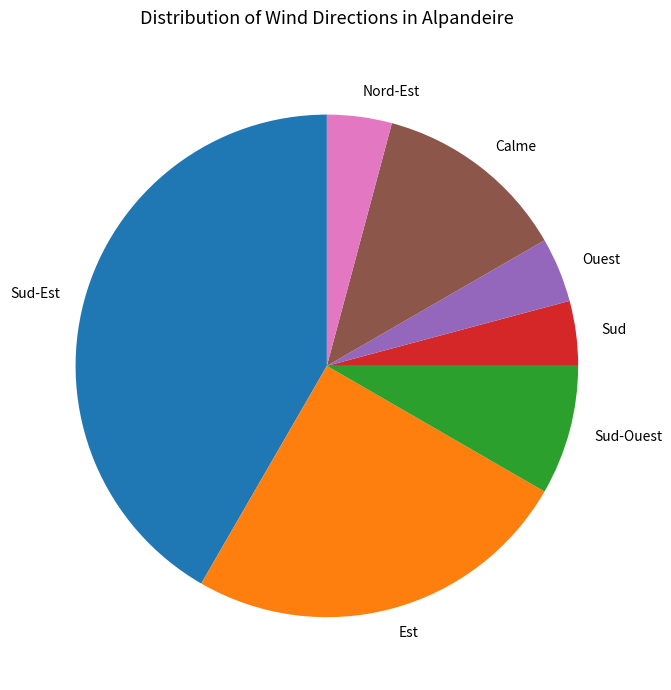

Is there a majority slice in this chart?

No